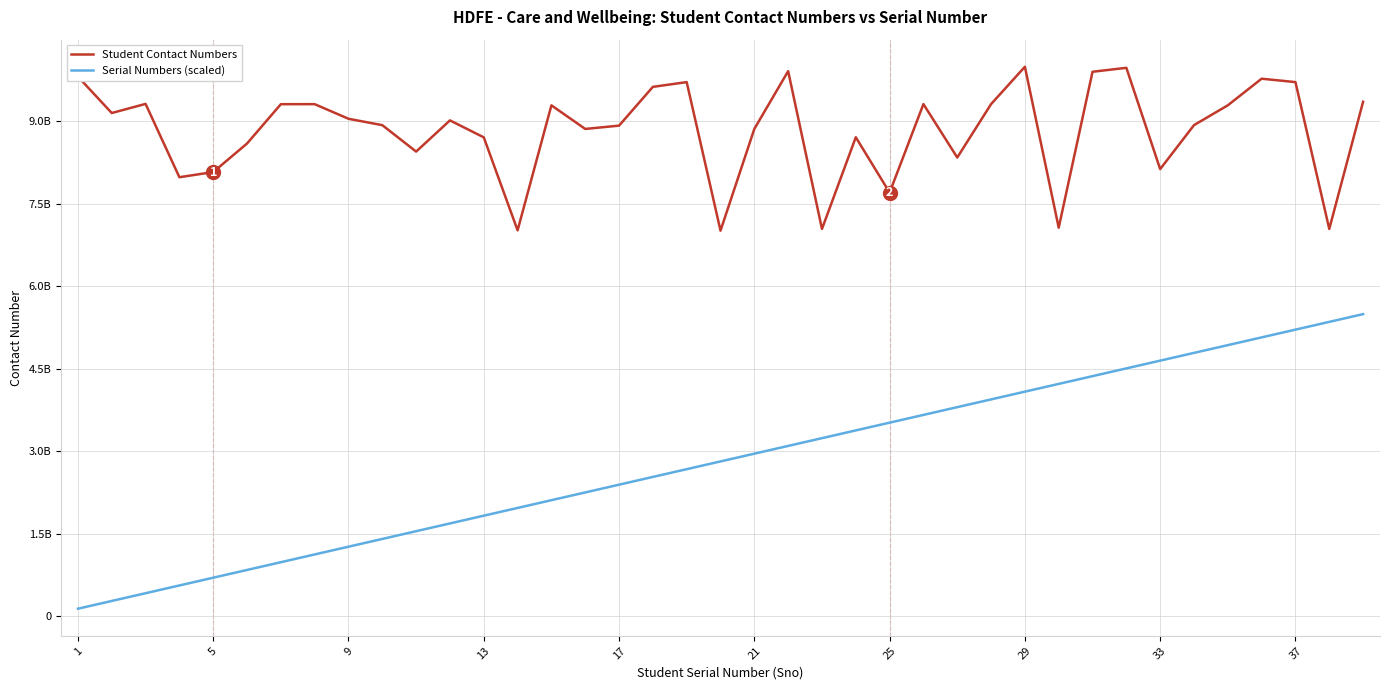

True or false: Serial Numbers (scaled) has more than 2 interior local peaks.

False